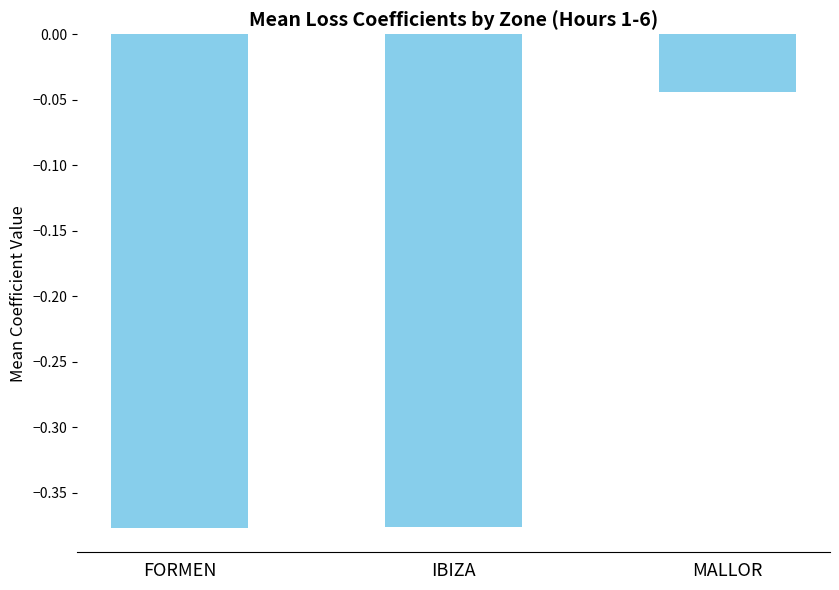

The value at MALLOR is -0.1. True or false?

False